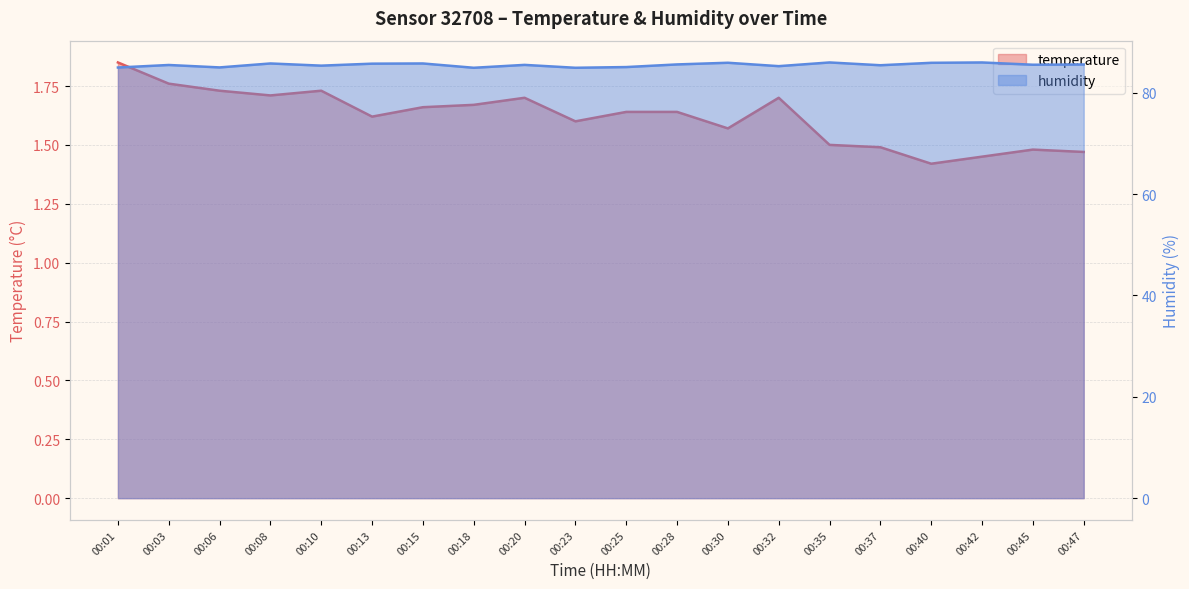

List the series in order of their peak value, lowest first.

temperature, humidity